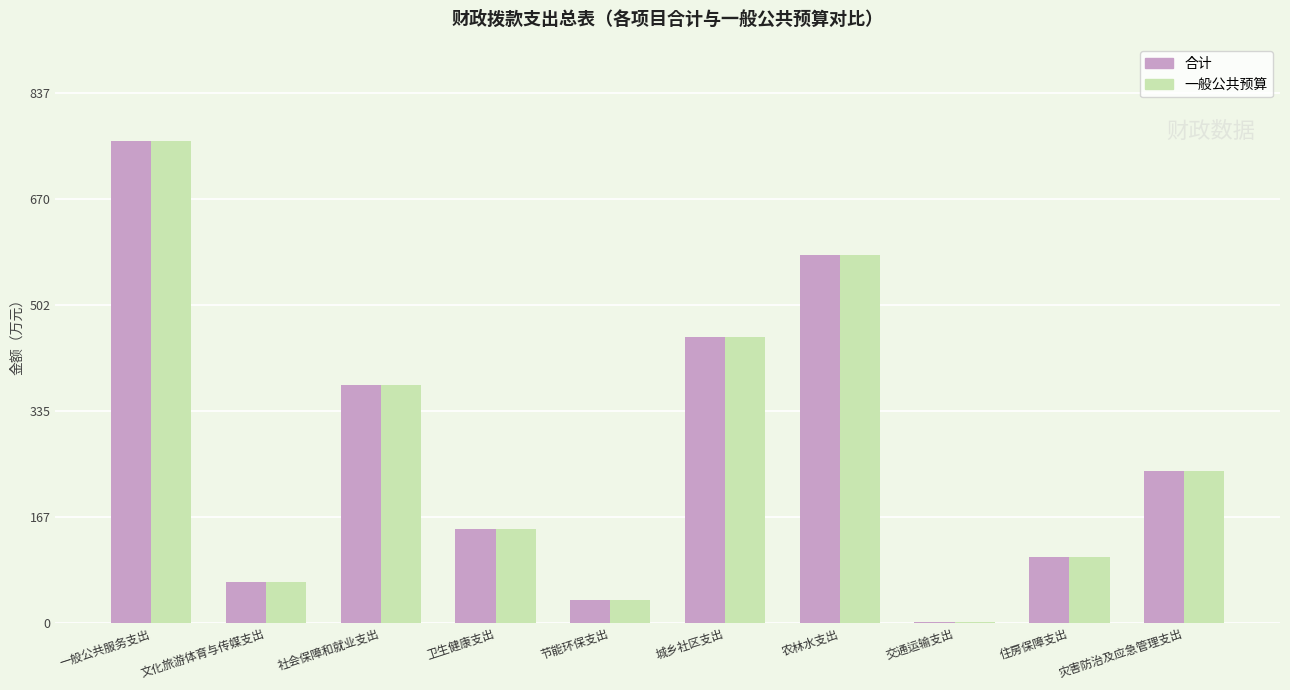

What is the maximum value for 一般公共预算?

761.8